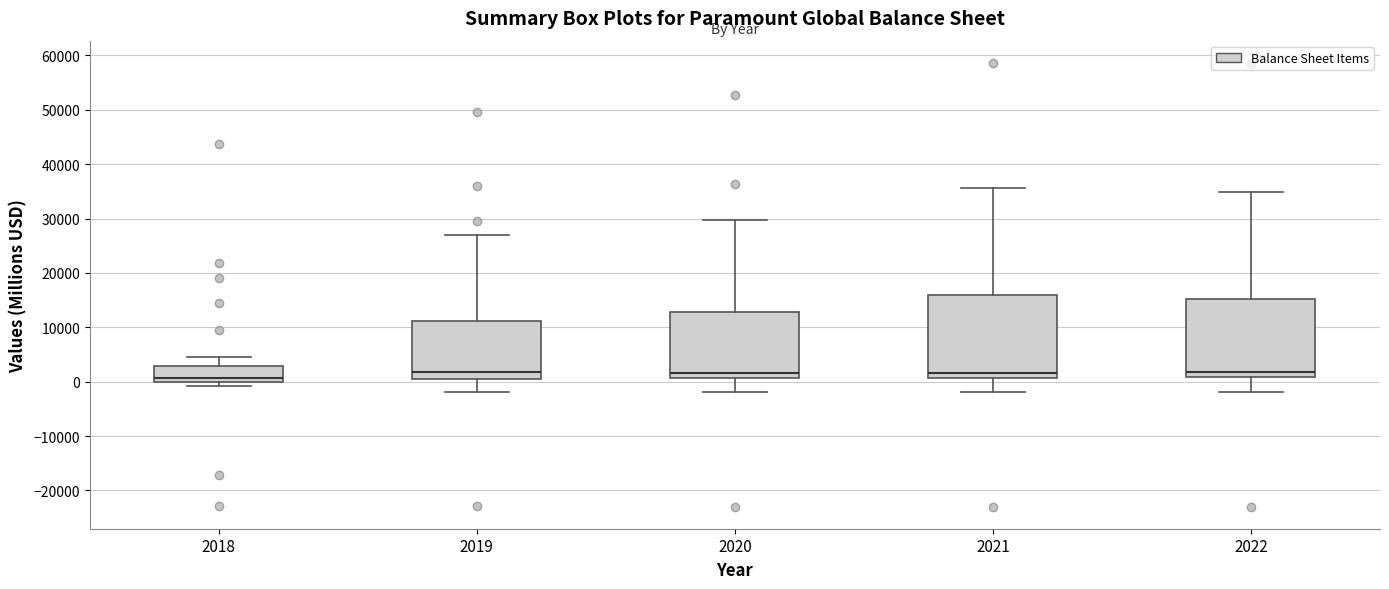

Reading left to right, read every box against the y-axis: the position of its median line, the range the box covers, and the ends of its whiskers. The values are not printed on the chart, so give them approximately, as read against the axis.

2018: median 1000, box 0 to 3000, whiskers -1000 to 5000
2019: median 2000, box 1000 to 11000, whiskers -2000 to 27000
2020: median 2000, box 1000 to 13000, whiskers -2000 to 30000
2021: median 2000, box 1000 to 16000, whiskers -2000 to 36000
2022: median 2000, box 1000 to 15000, whiskers -2000 to 35000